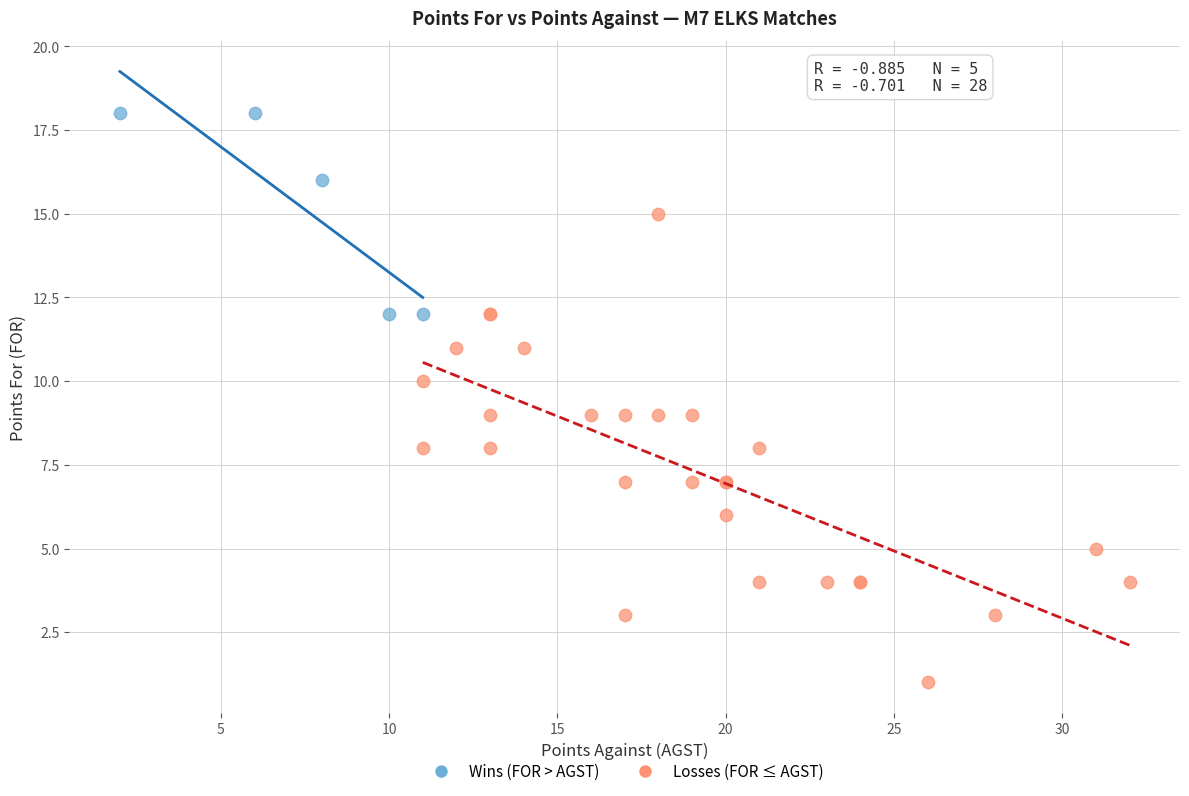

Which series reaches the minimum Y coordinate?

Losses (FOR ≤ AGST)